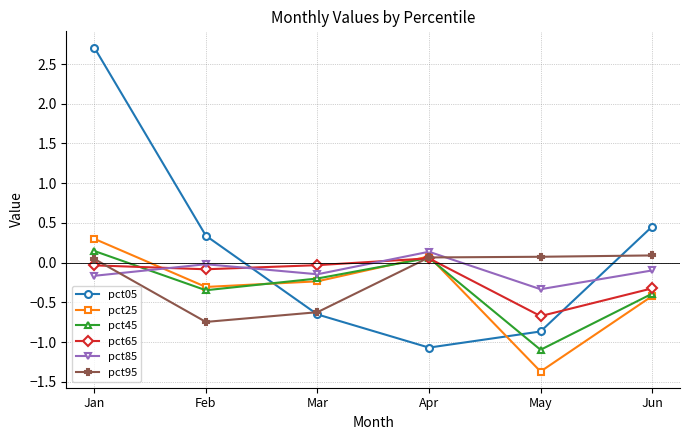

Where does the pct05 series first go above 0?

Jan